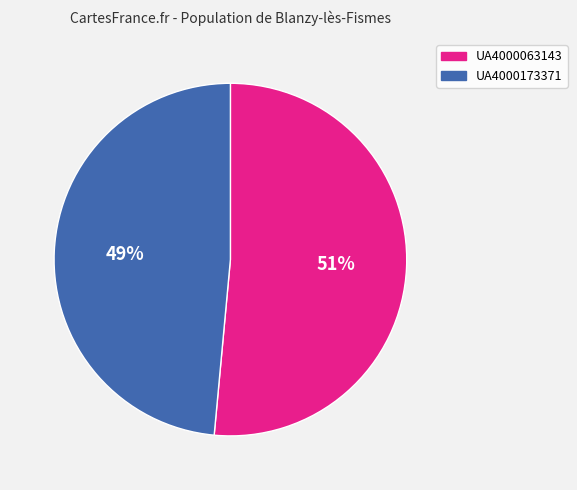

Is it true that UA4000063143 is 51% of the pie?

True